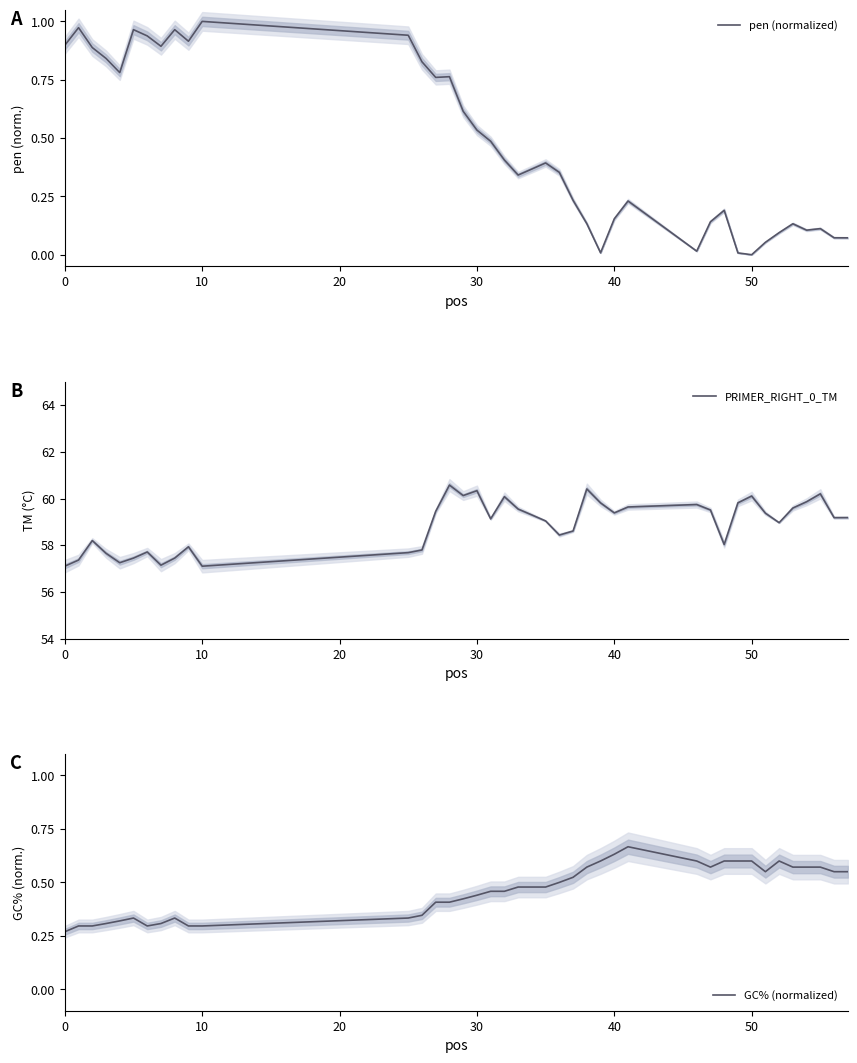

How many times do GC% (normalized) and pen (normalized) cross each other?

1